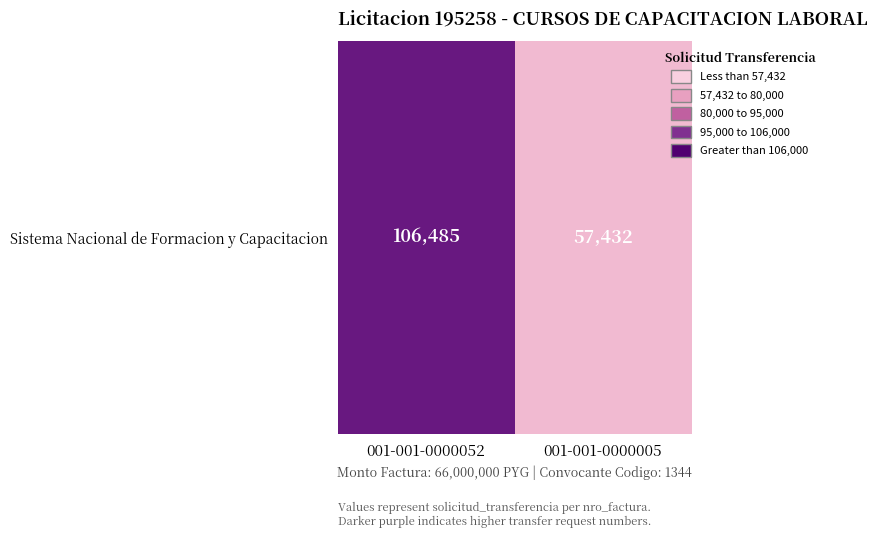

Approximately how many times larger is the value at 001-001-0000052 compared to 001-001-0000005?

1.9